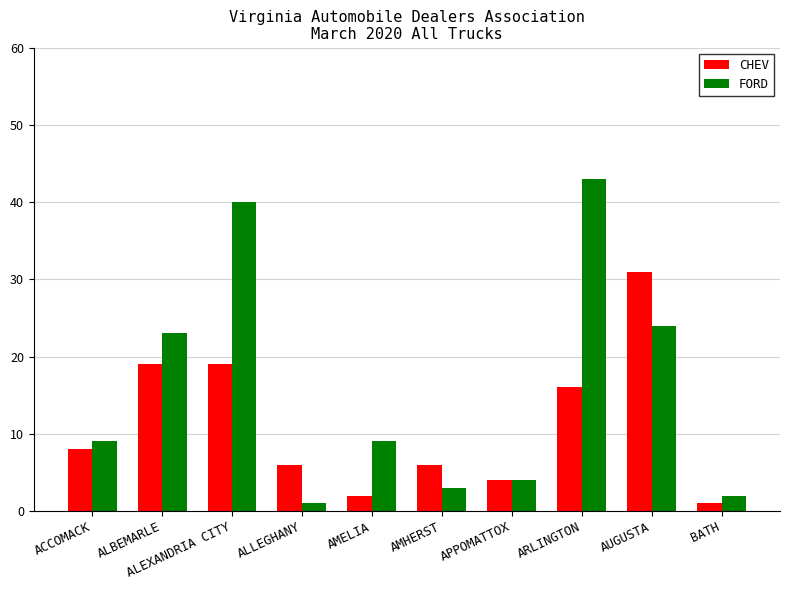

What is the sum of the CHEV values at APPOMATTOX and ALEXANDRIA CITY?

23